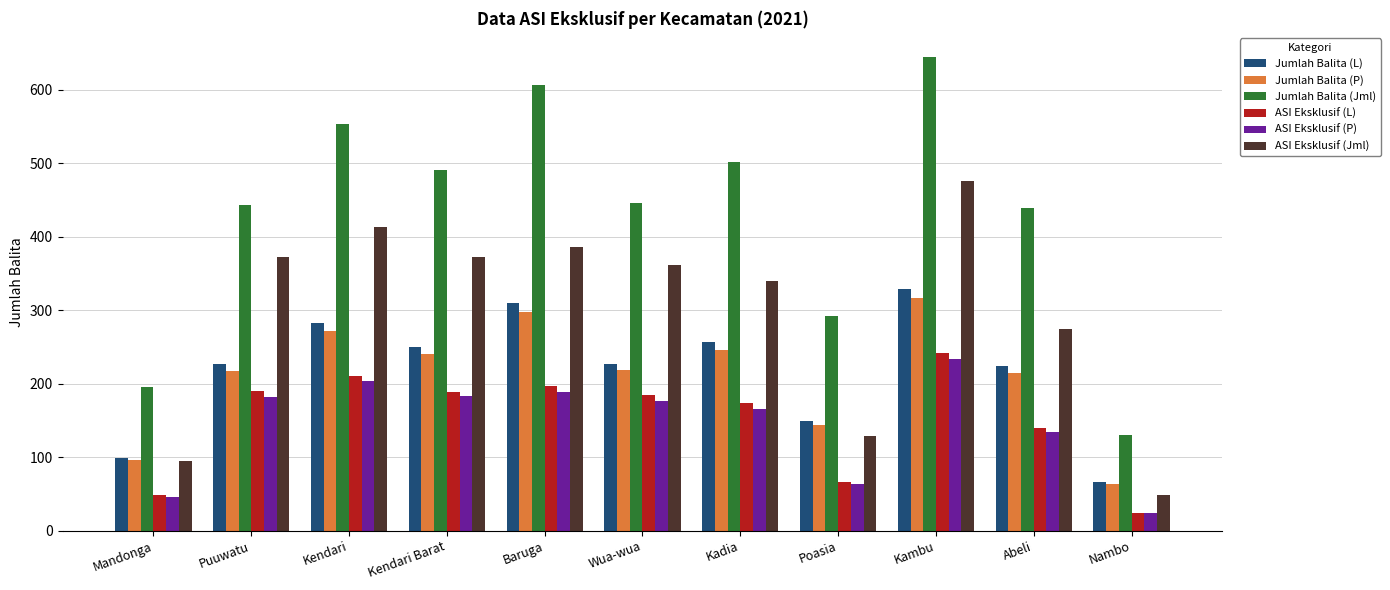

How many data points in ASI Eksklusif (Jml) are less than 361?

5